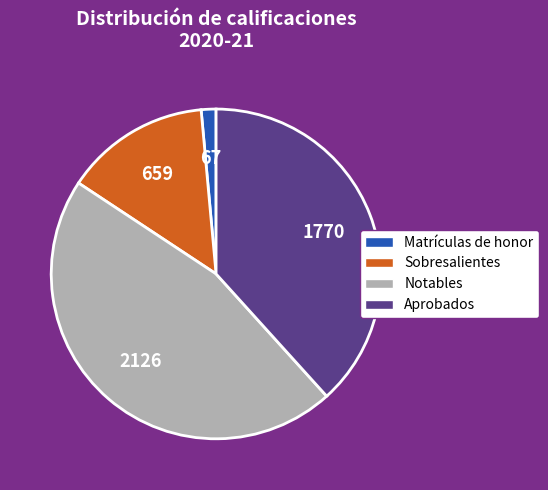

True or false: Notables accounts for 31% of the total.

False